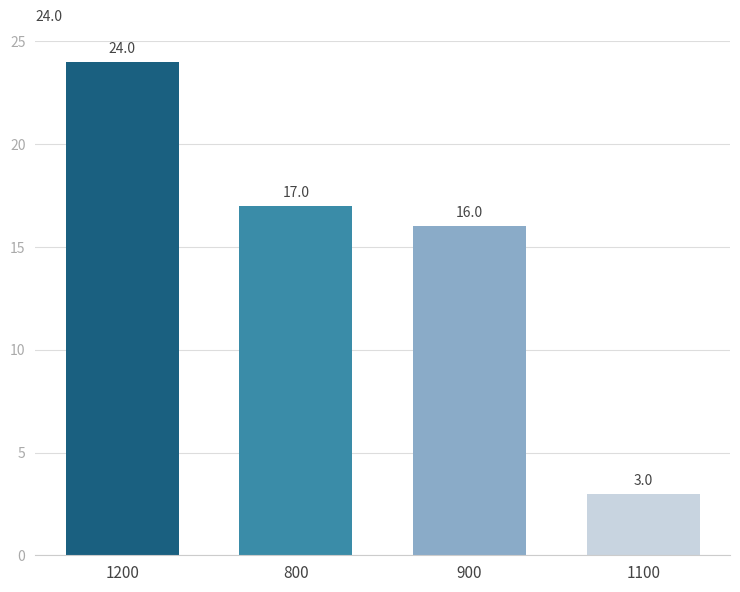

How many bars are there in total?

4